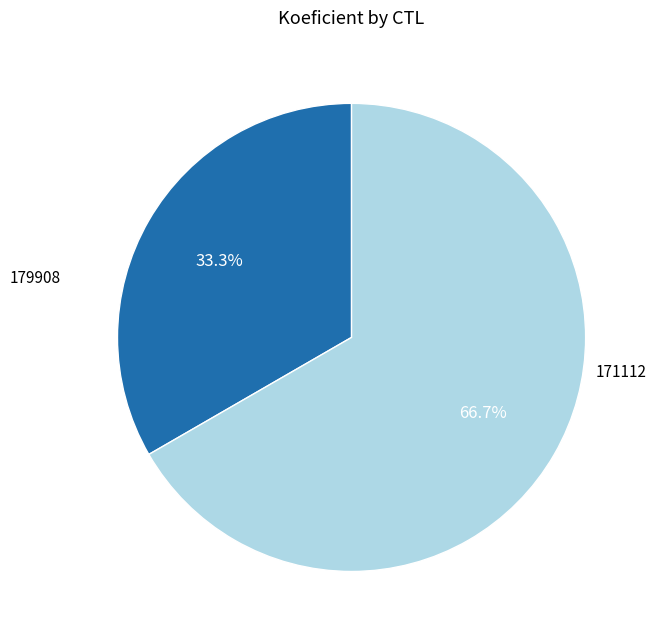

How many segments does this pie chart have?

2